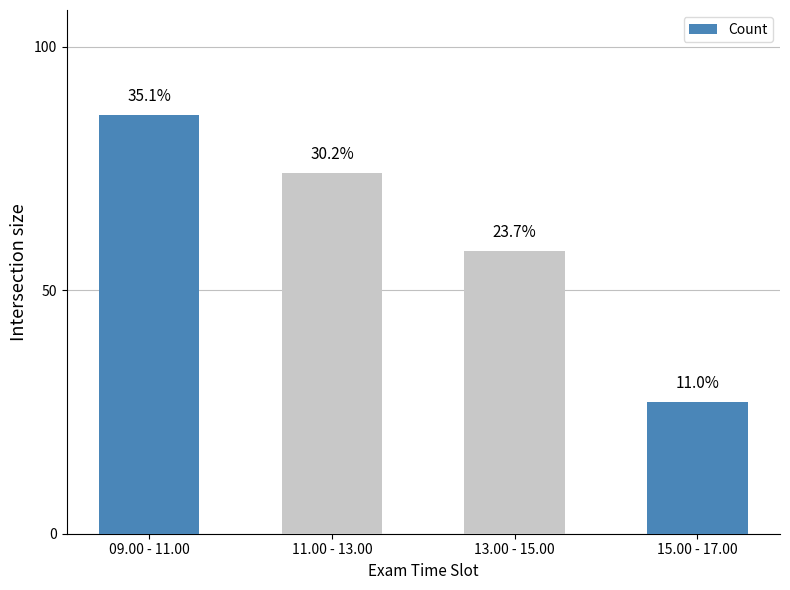

How many bars are there in total?

4